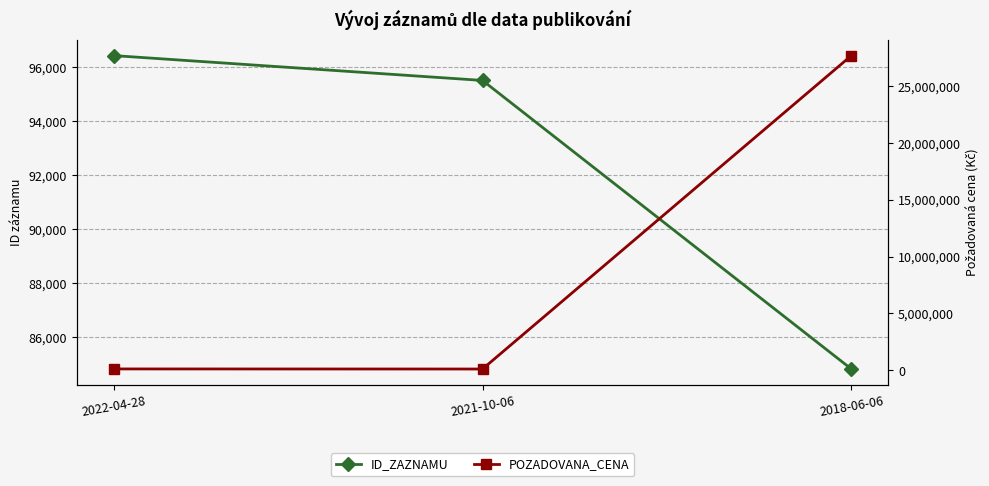

What are all the series names shown in the legend?

ID_ZAZNAMU, POZADOVANA_CENA